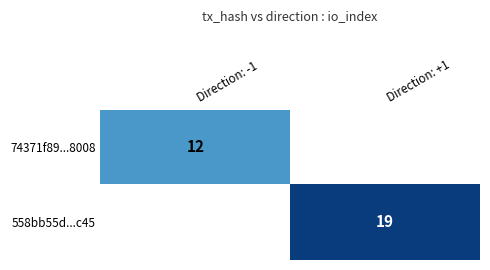

True or false: 74371f89...8008 has a value of 17 at Direction: -1.

False